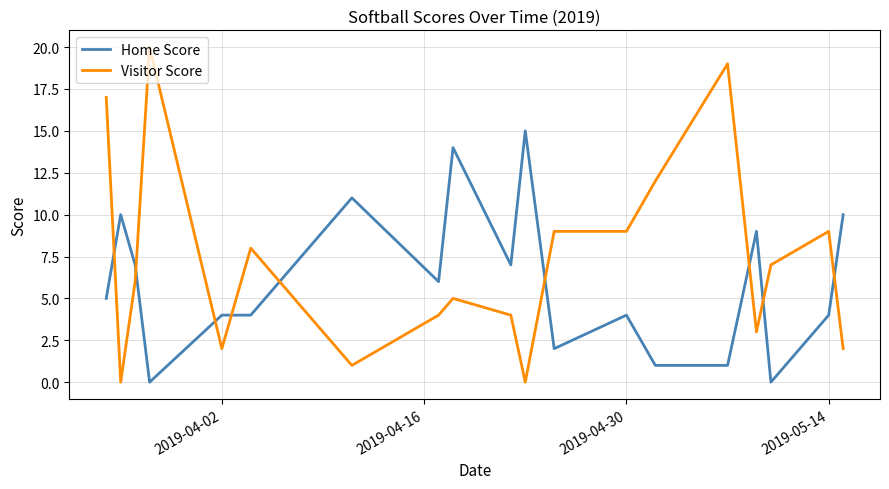

Which series has the largest total across all categories?

Visitor Score